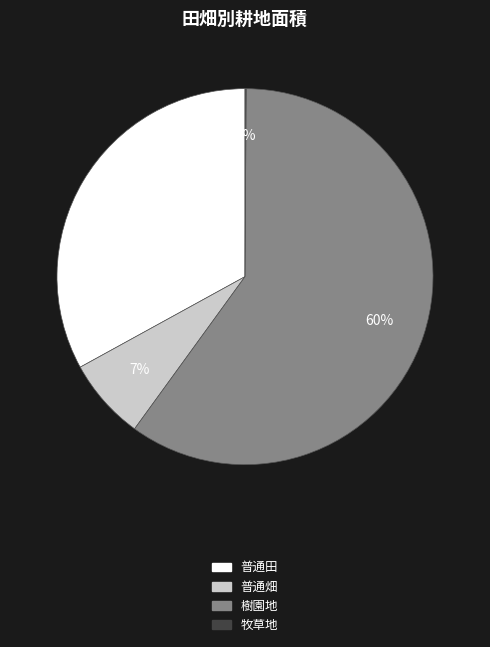

Between 樹園地 and 普通田, which is larger?

樹園地